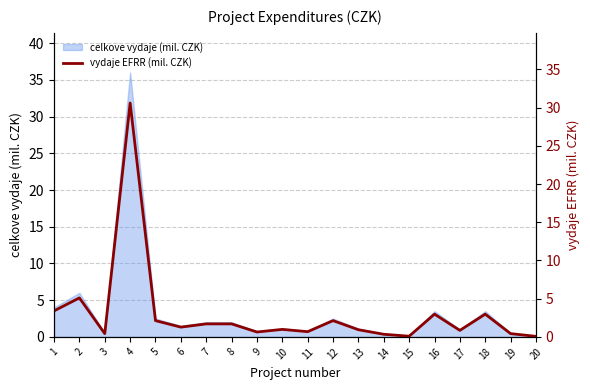

How many lines are shown in the chart?

1